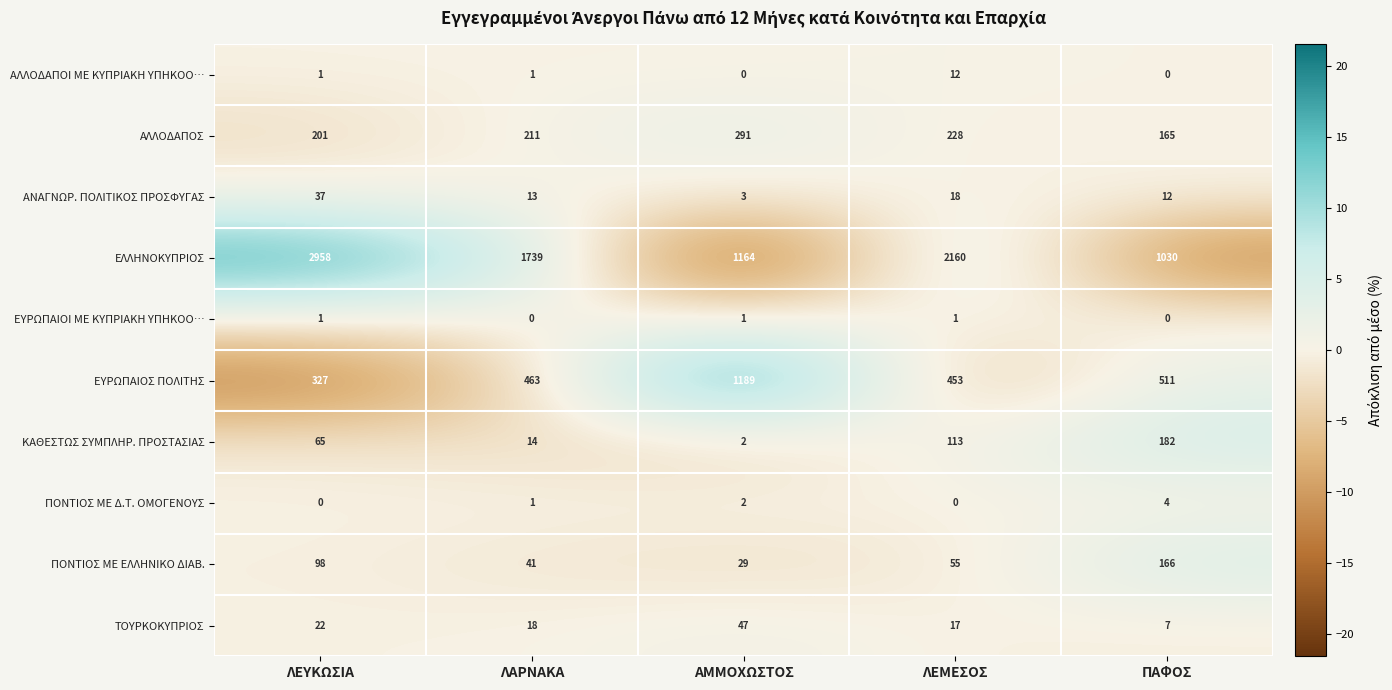

At how many categories does at least one series exceed 17?

5